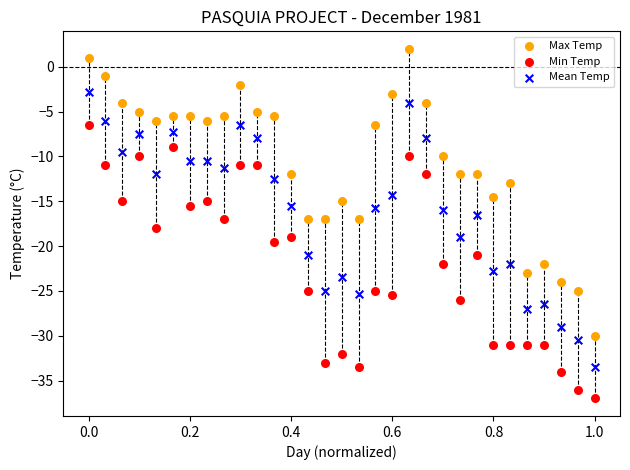

Which series reaches the minimum Y coordinate?

Min Temp